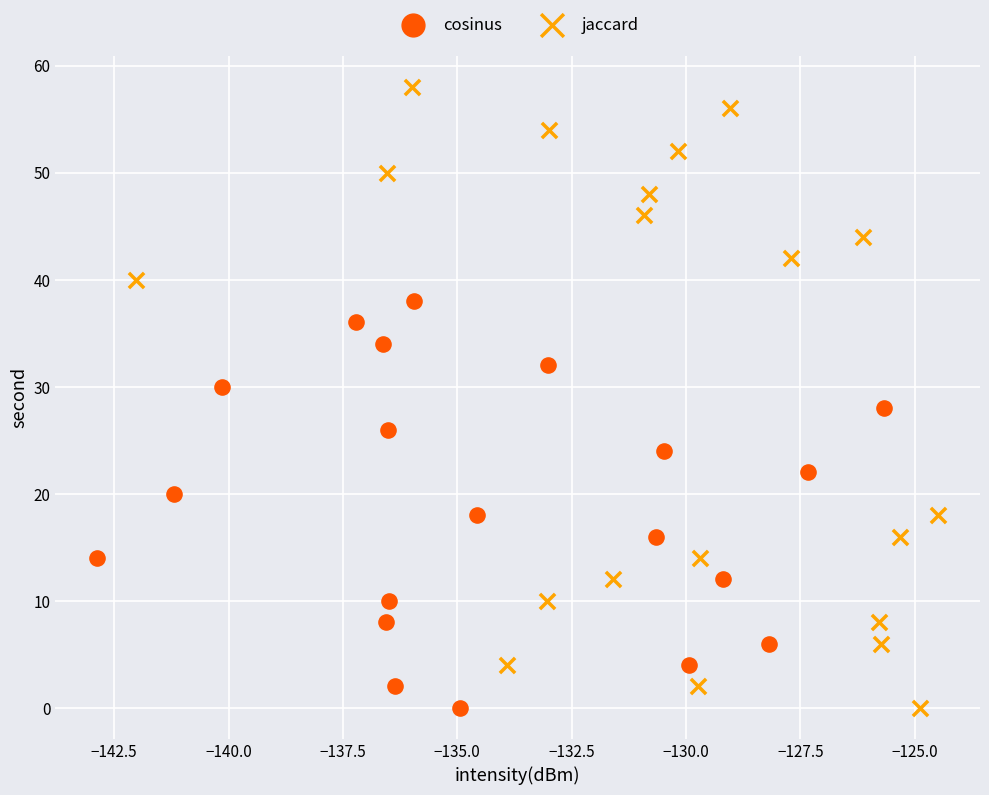

Which series has the widest spread of Y values?

jaccard